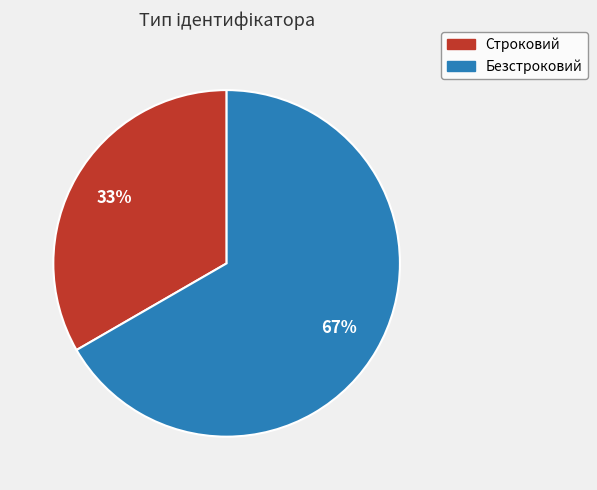

To the nearest percent, what is the combined percentage of Строковий and Безстроковий?

100%